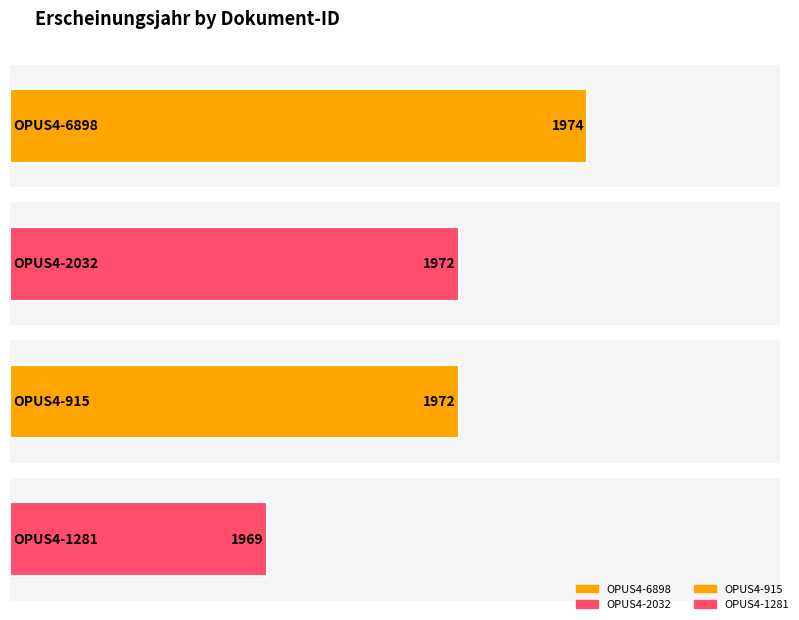

How many bars are there in total?

4